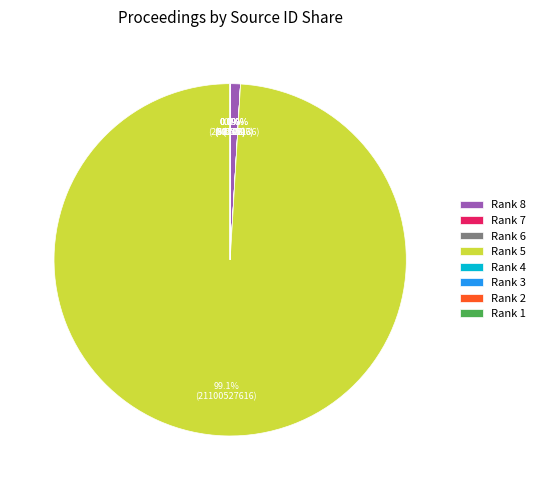

What percentage do Rank 8 and Rank 5 together represent?

100.0%